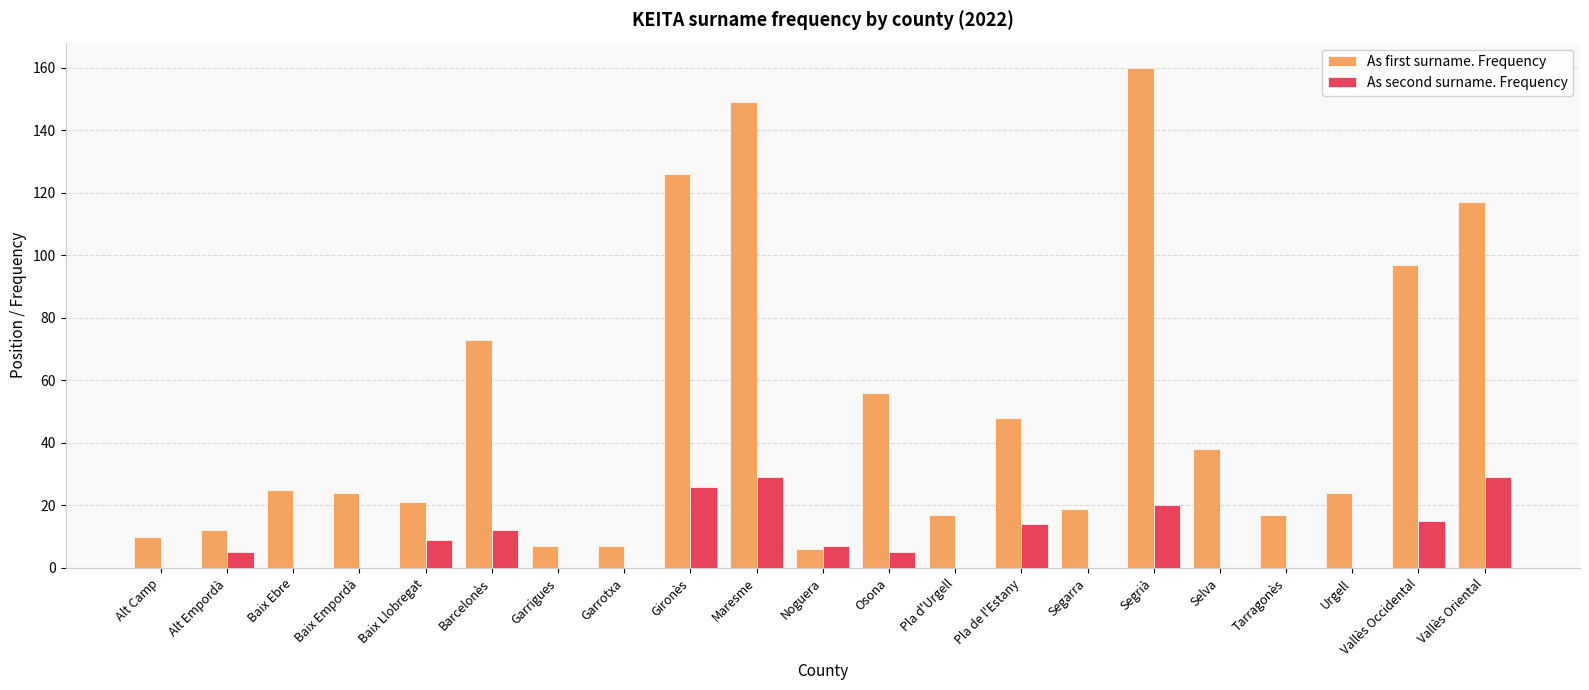

Is the value of As first surname. Frequency at Selva greater than the value of As second surname. Frequency at Baix Empordà?

Yes